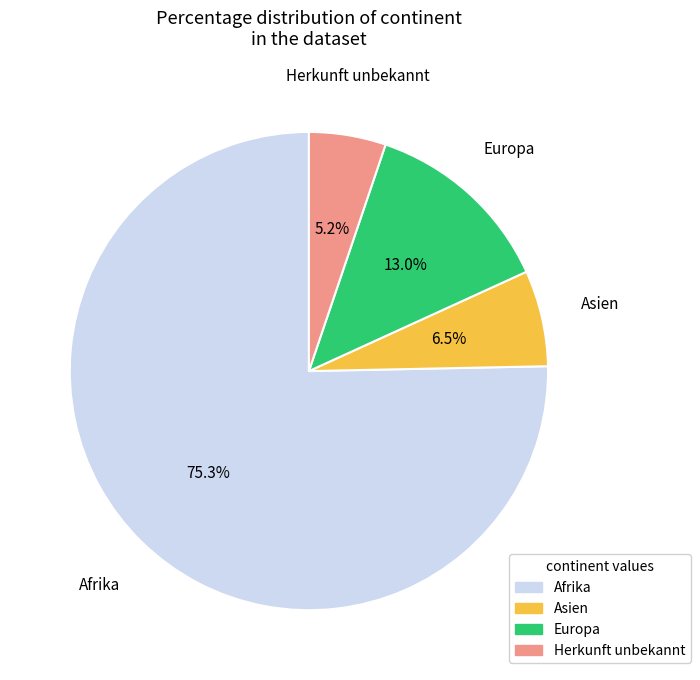

Approximately how many times larger is the value at Asien compared to Afrika?

0.1